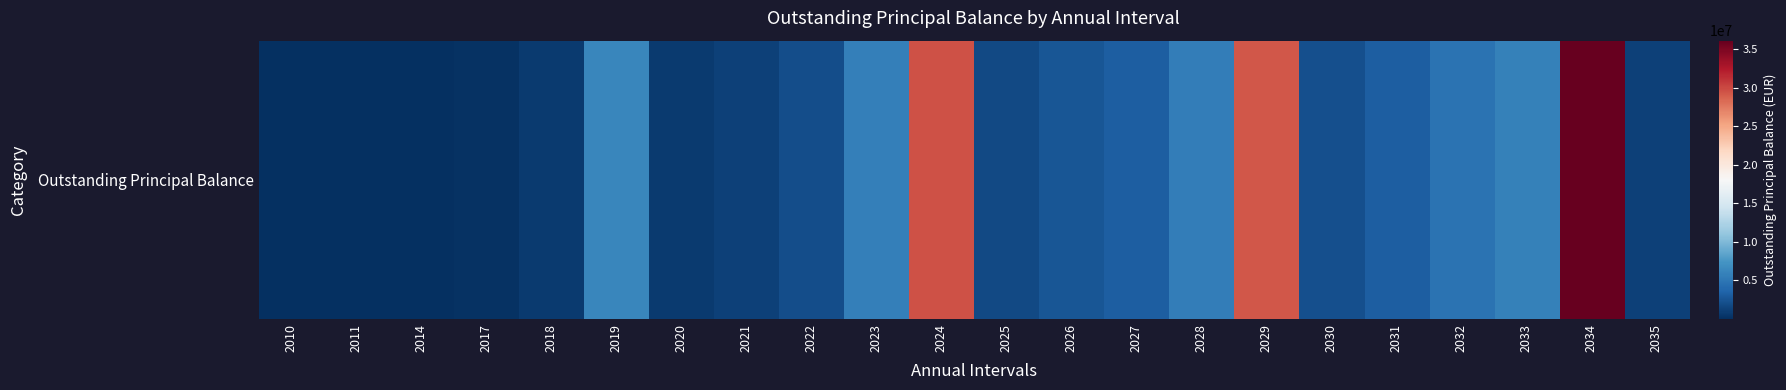

How many values are below 2582922?

11